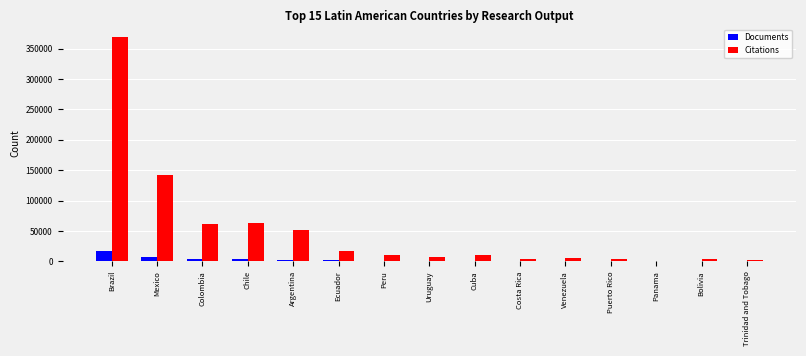

What is the sum of all Documents values?

38592